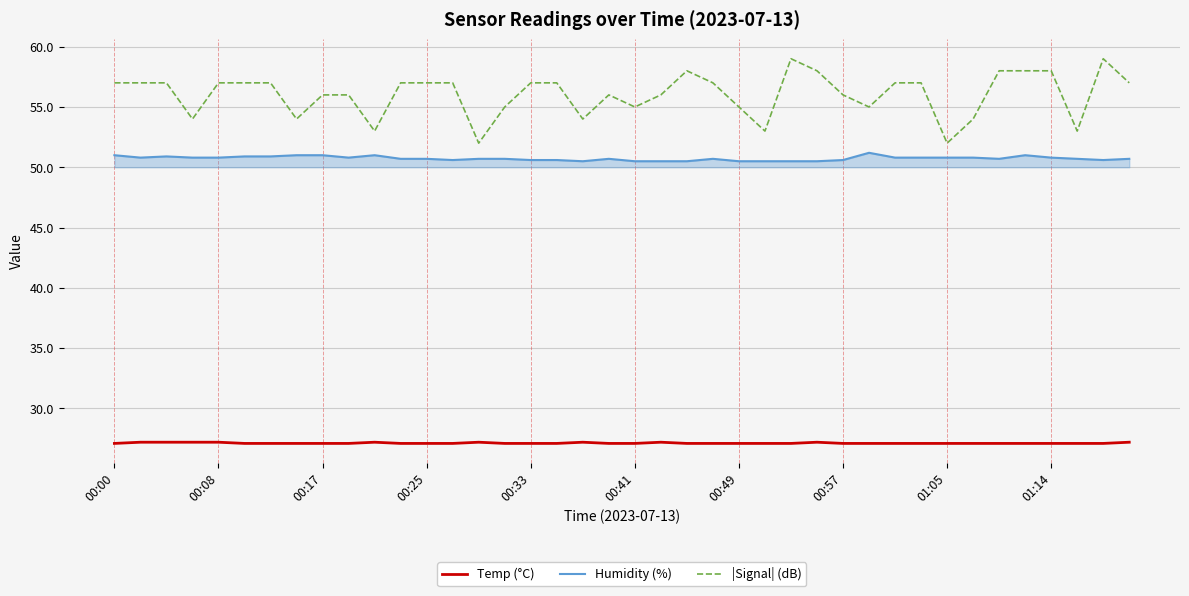

Which series has the largest range (max minus min)?

|Signal| (dB)